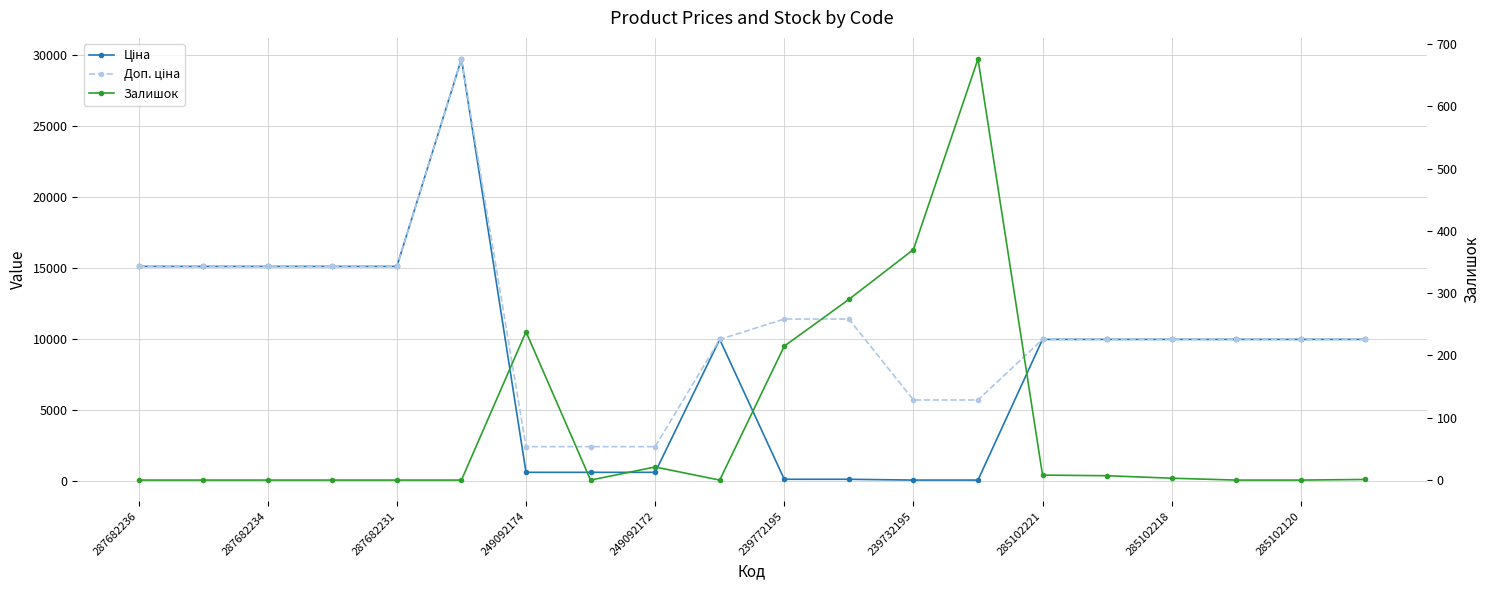

How many lines are shown in the chart?

3